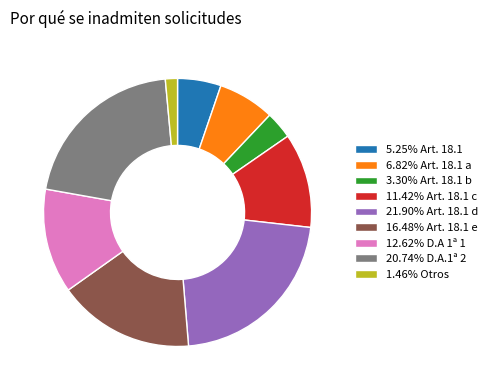

Approximately how many times larger is the value at 11.42% Art. 18.1 c compared to 20.74% D.A.1ª 2?

0.6